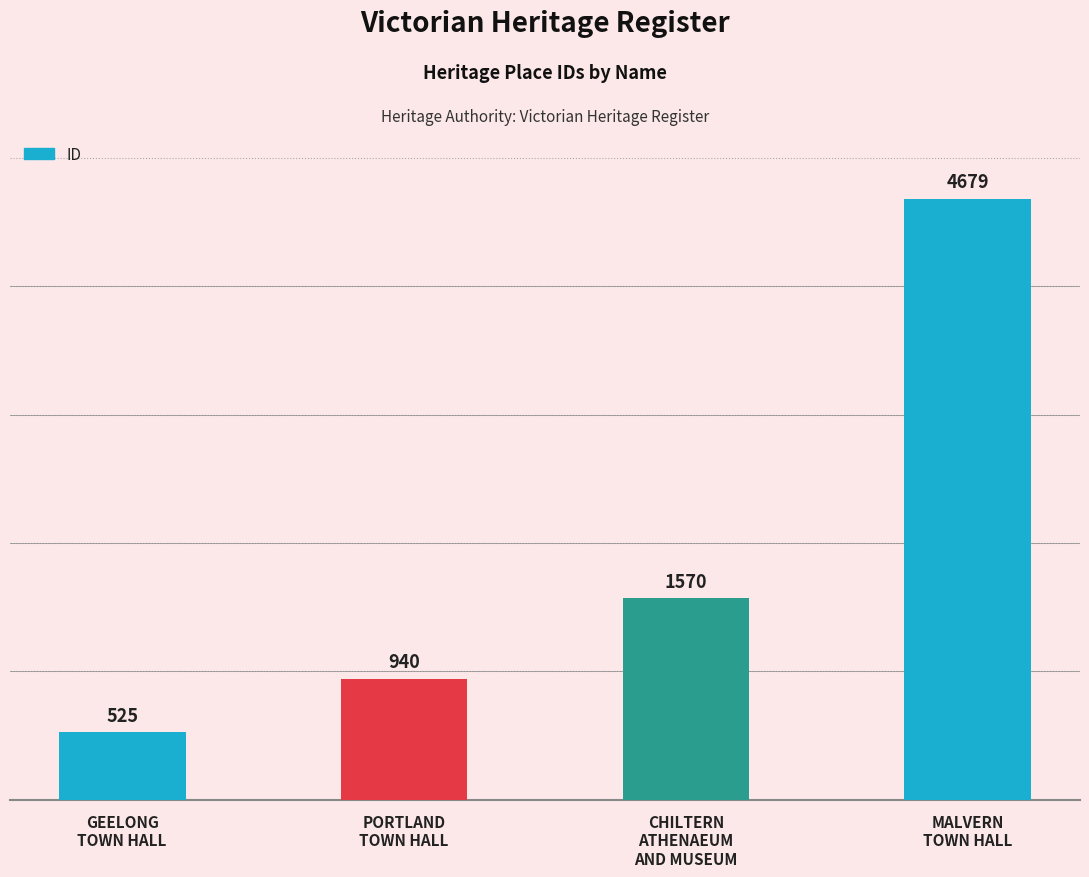

List the labels in order of value, largest first.

MALVERN
TOWN HALL, CHILTERN
ATHENAEUM
AND MUSEUM, PORTLAND
TOWN HALL, GEELONG
TOWN HALL